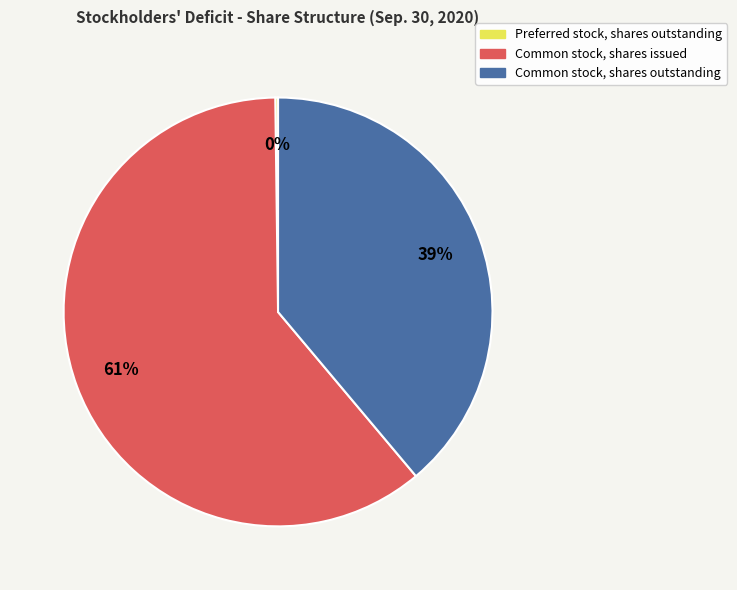

Combined, do Common stock, shares issued and Common stock, shares outstanding account for over 50%?

Yes